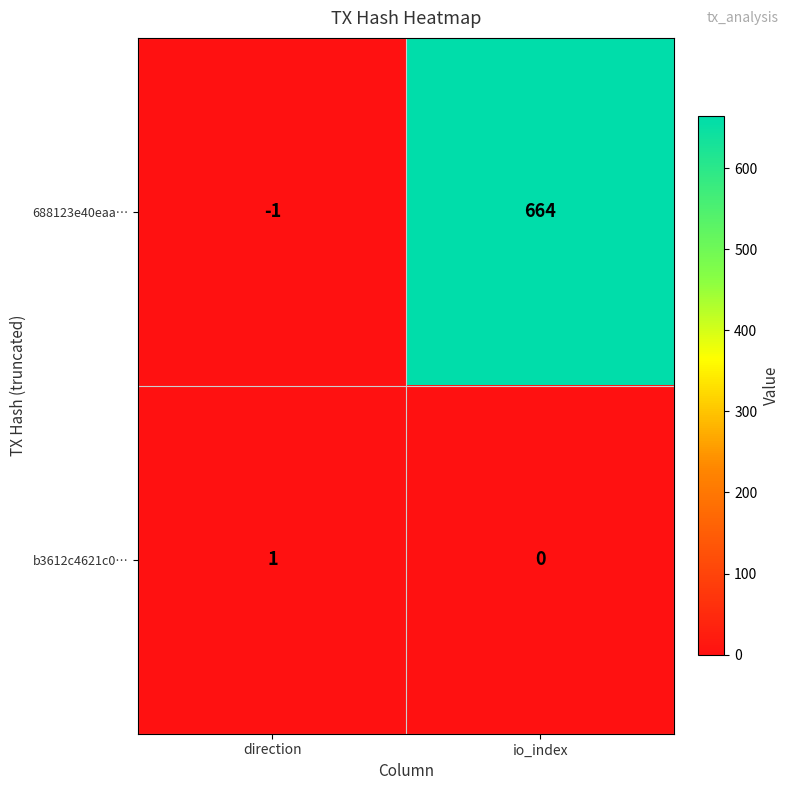

What is the difference between the highest and lowest values at direction?

2